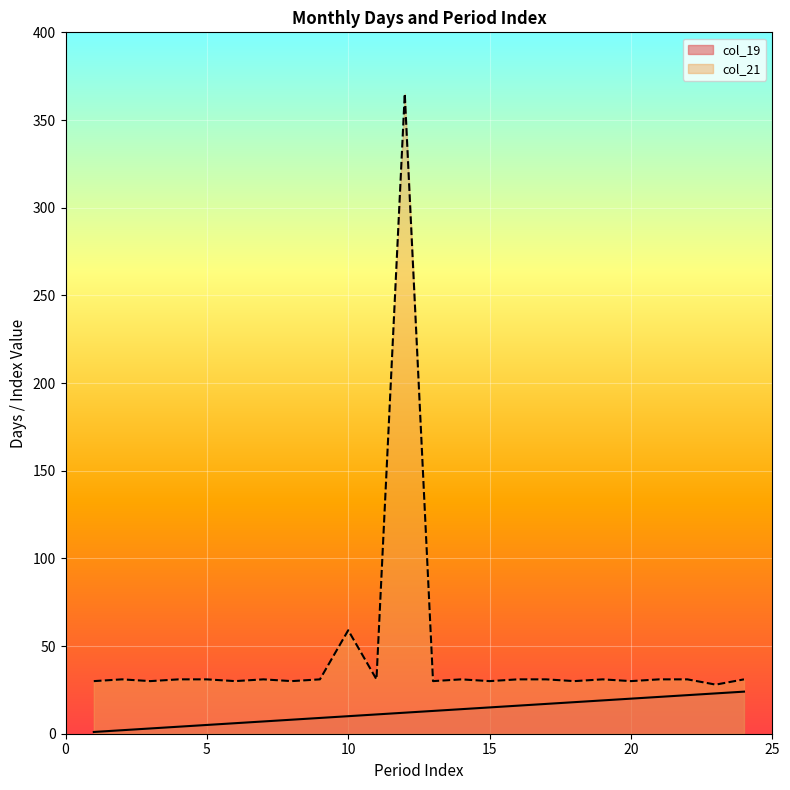

At how many categories does at least one series exceed 191?

1